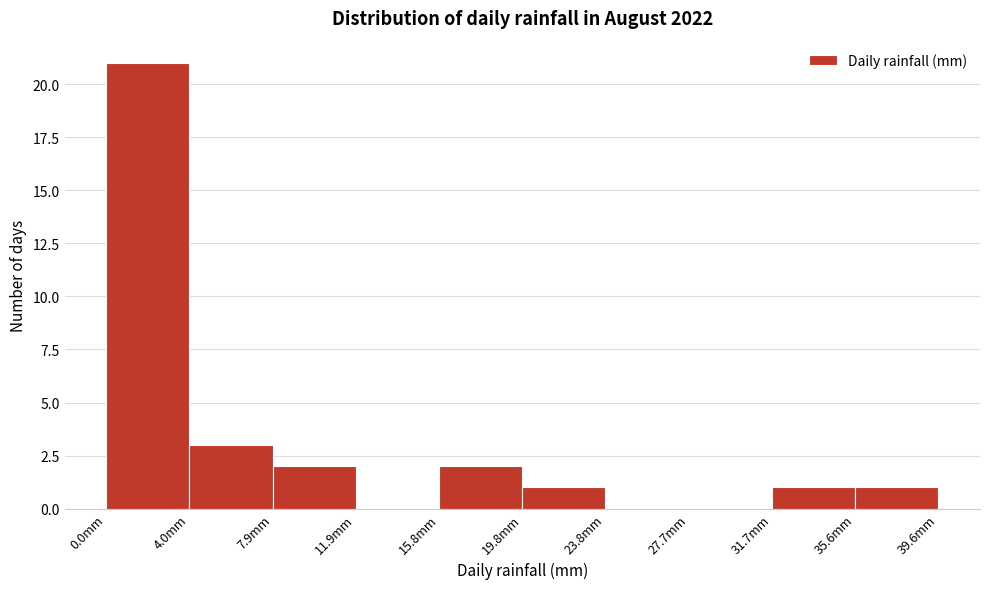

Reading left to right, transcribe this chart: for each bar, give the range it covers on the x-axis and its height. Neither the bar edges nor the heights are printed on the chart, so give them approximately, as read against the axes.

0.0 to 4.0: 21
4.0 to 8.0: 3
8.0 to 12.0: 2
12.0 to 16.0: 0
16.0 to 20.0: 2
20.0 to 24.0: 1
24.0 to 27.5: 0
27.5 to 31.5: 0
31.5 to 35.5: 1
35.5 to 39.5: 1